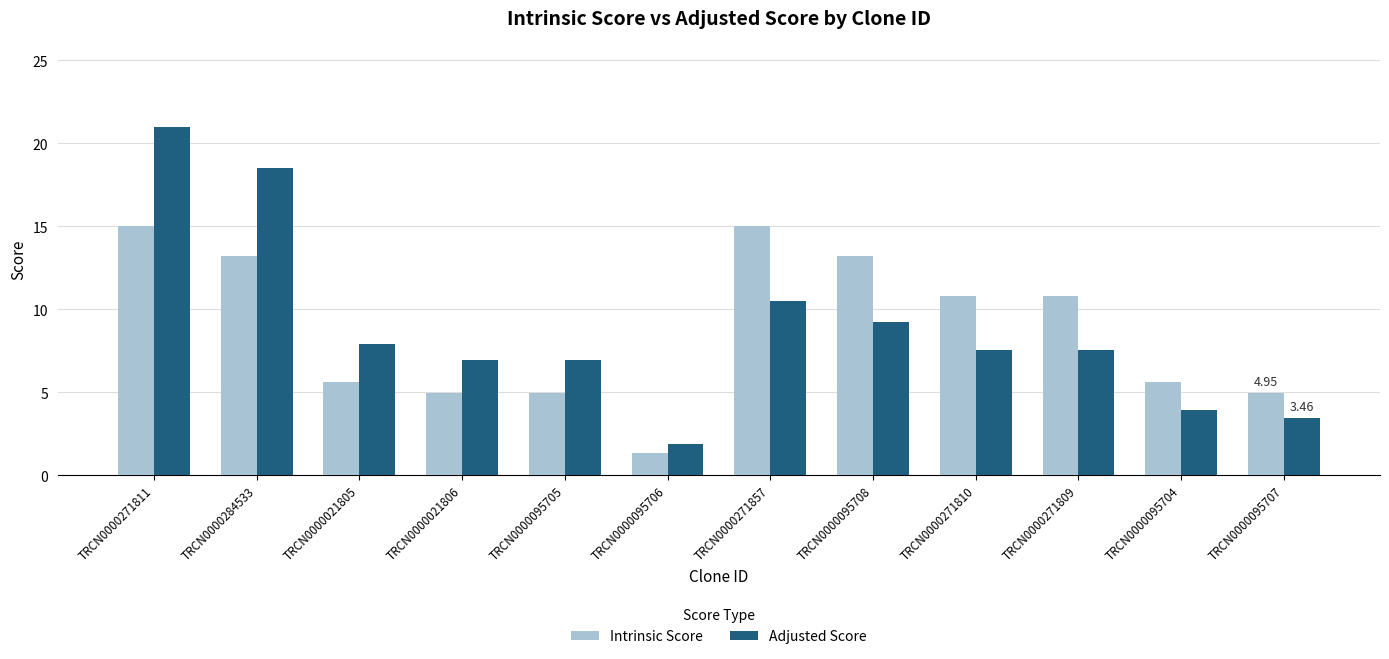

What is the difference between the highest and lowest values at TRCN0000271811?

6.0